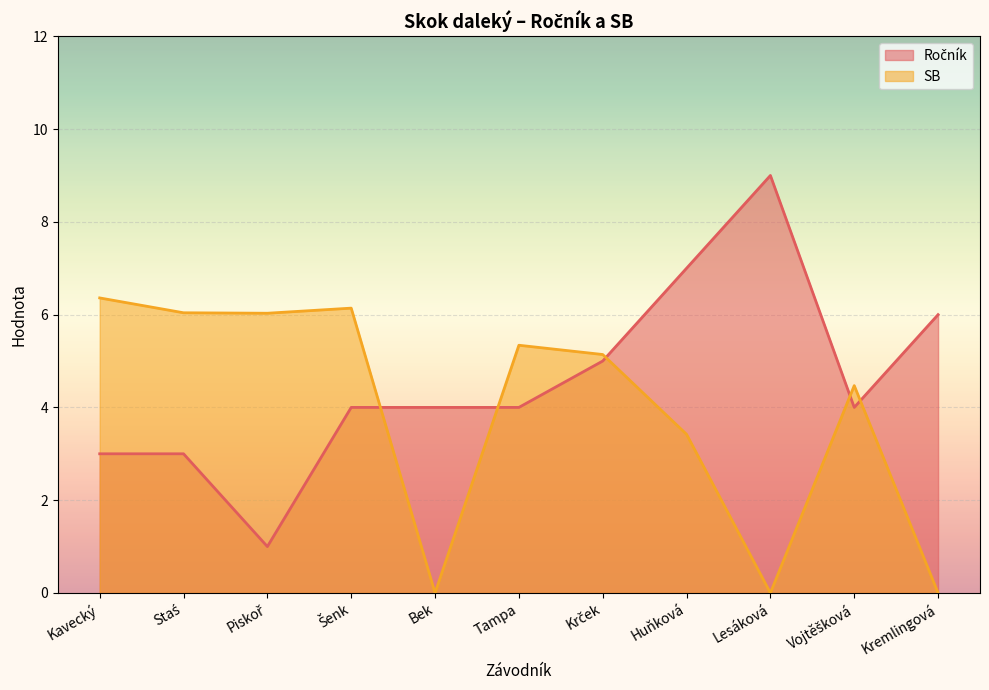

How many positive values does the SB series have?

8